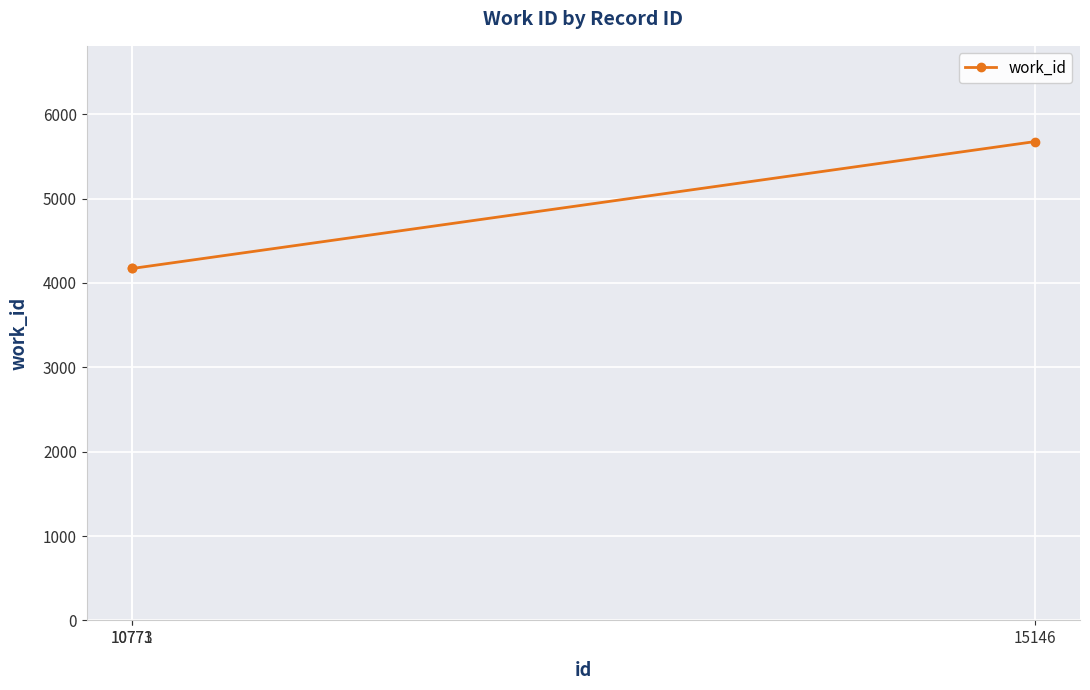

How many categories are shown in the chart?

3